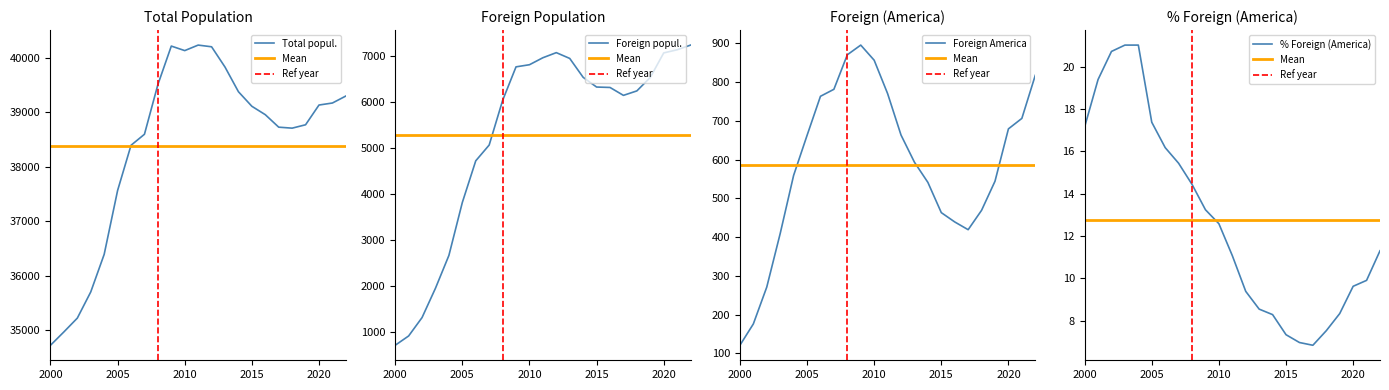

At which label does Foreign America first exceed 593?

2005